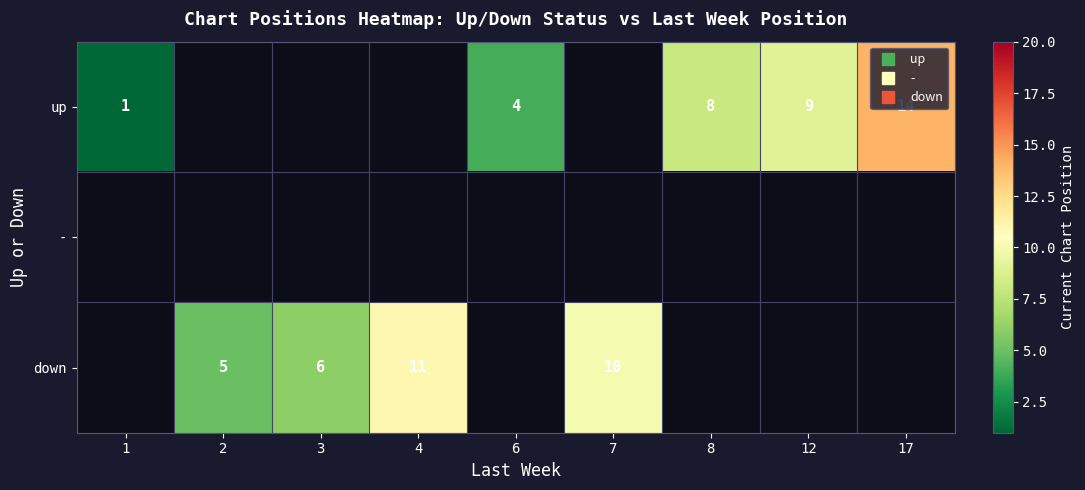

At which label is up closest to 7?

8